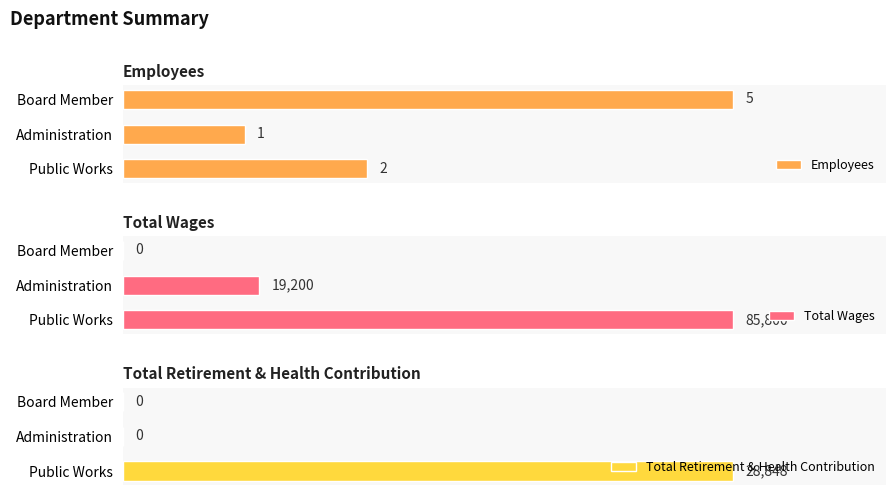

What is the difference between the Total Wages values at 0 and 1?

66600